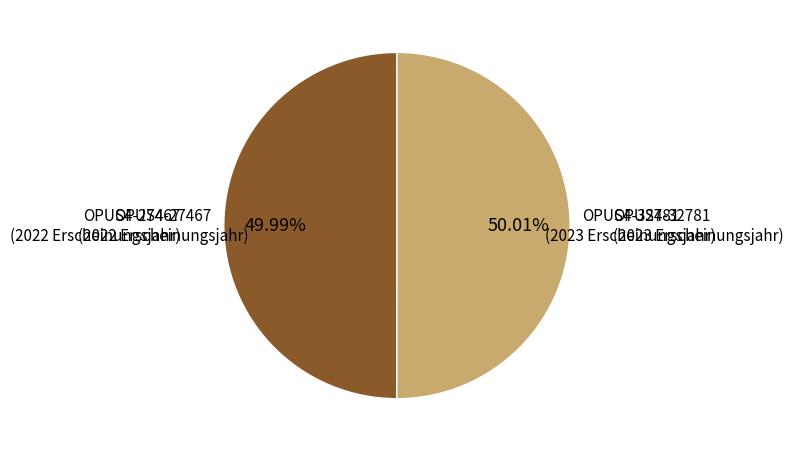

Is there any slice that represents more than half of the pie?

Yes